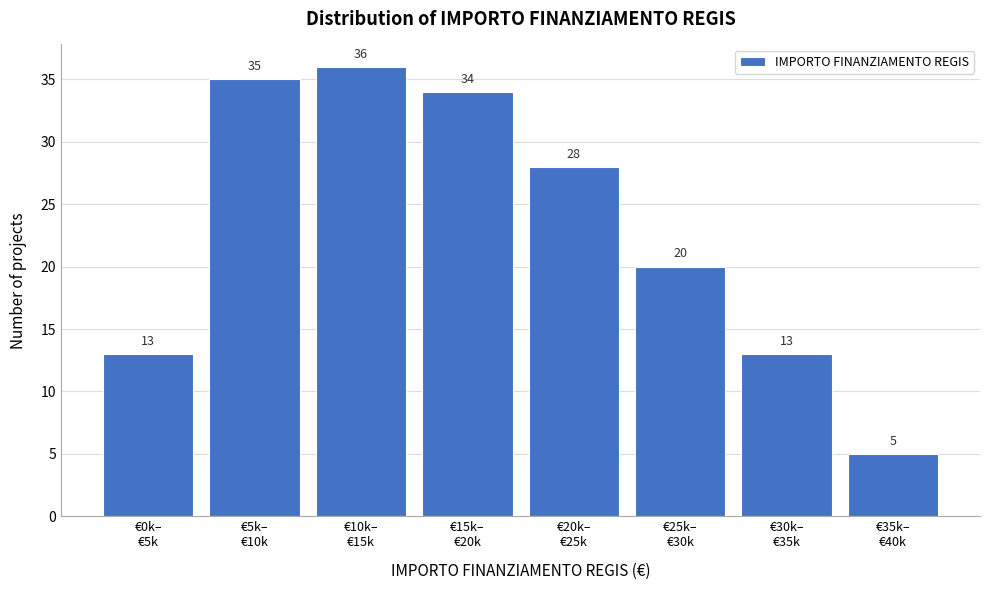

Reading left to right, list all the values displayed in this chart.

13	35	36	34	28	20	13	5